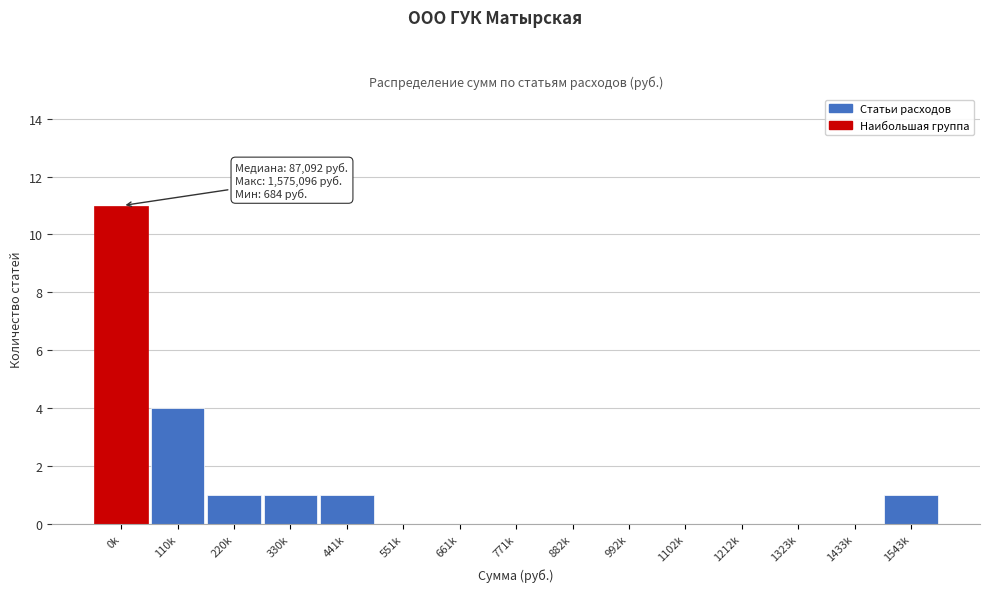

Reading right to left, list all the values displayed in this chart.

1543k=1	1433k=0	1323k=0	1212k=0	1102k=0	992k=0	882k=0	771k=0	661k=0	551k=0	441k=1	330k=1	220k=1	110k=4	0k=11